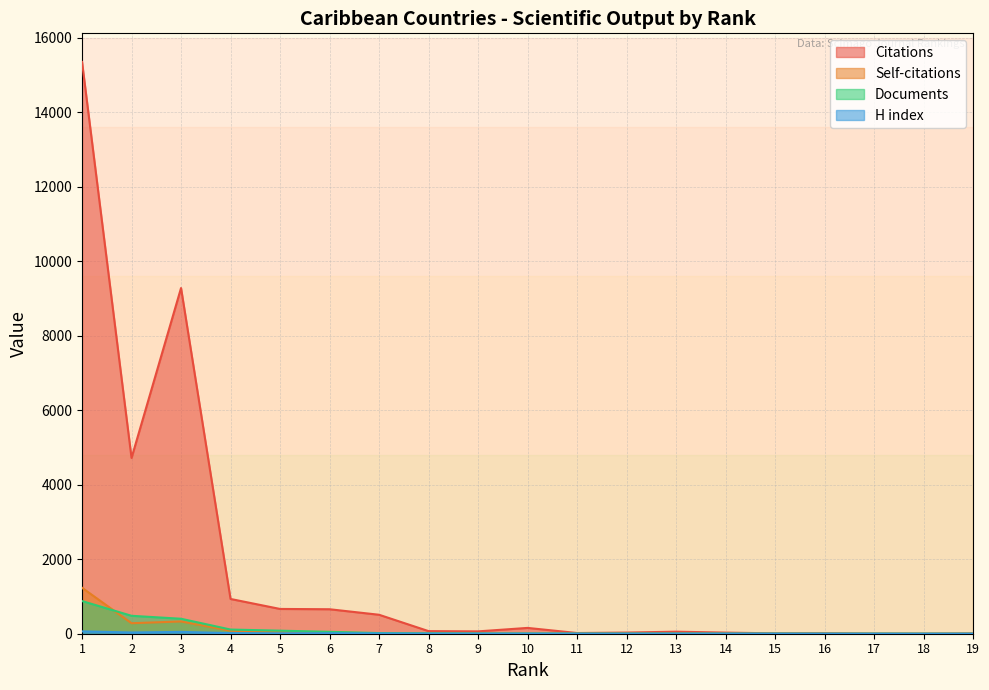

At which label does H index first exceed 3?

1